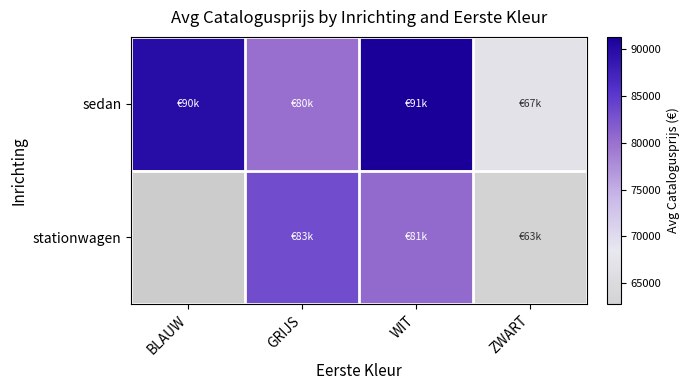

What is the sum of all sedan values?

328455.3